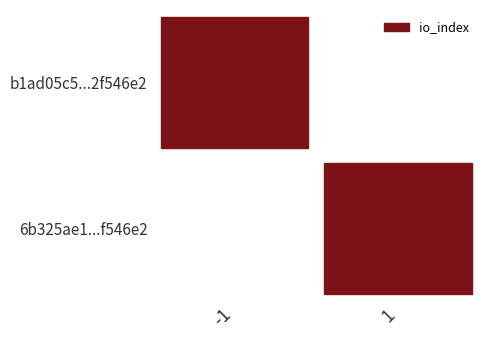

What is the sum of the b1ad05c5edb9816df815c601aa01b1022f546e2 values at direction and io_index?

88